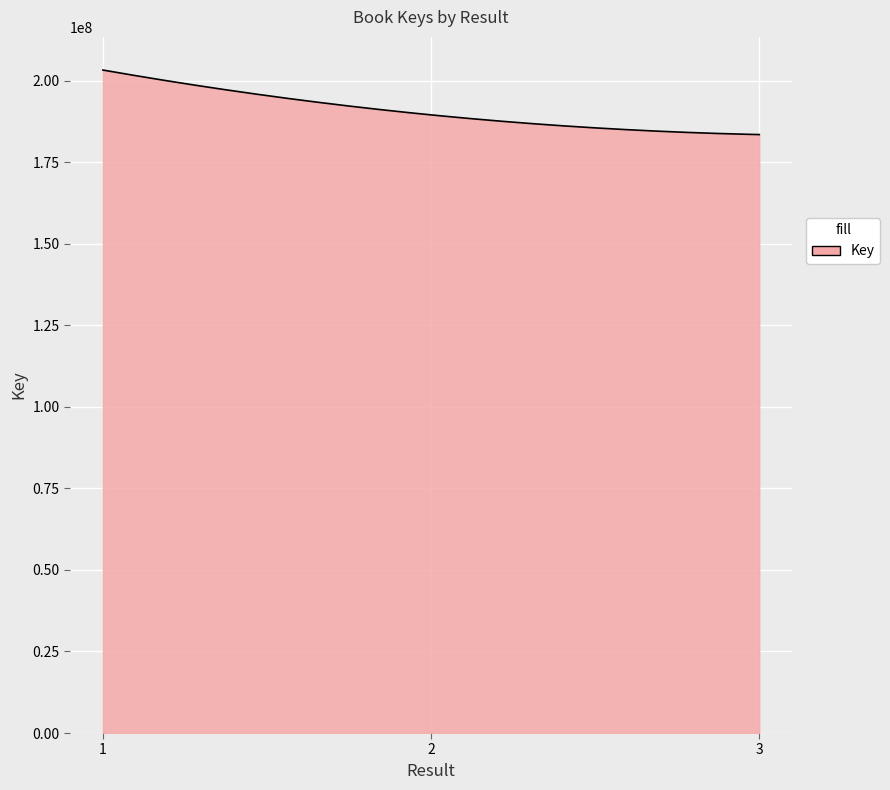

What is the difference between the maximum and minimum values?

19780366.0